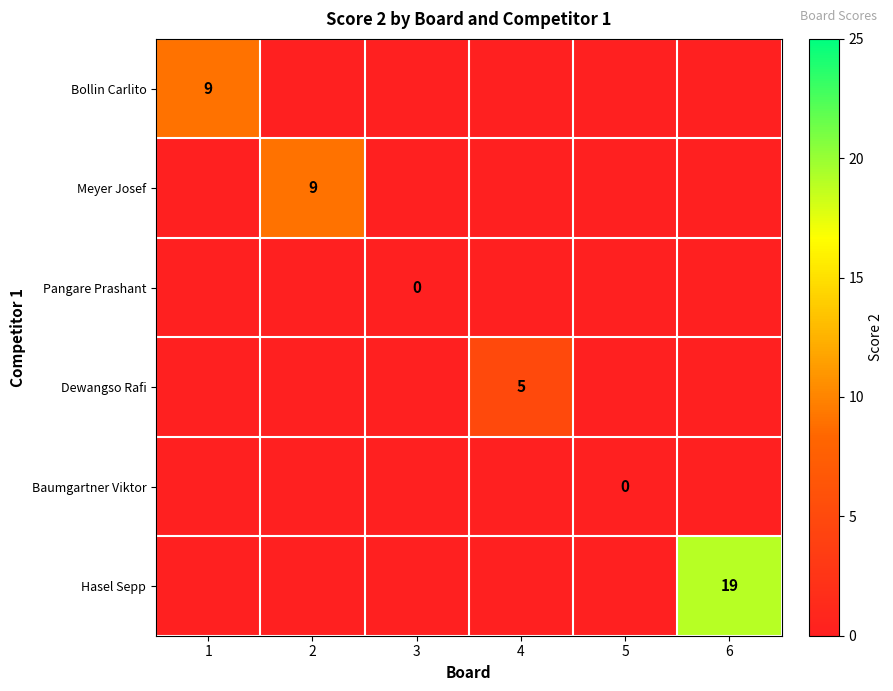

Read the Hasel Sepp value at 6.

19